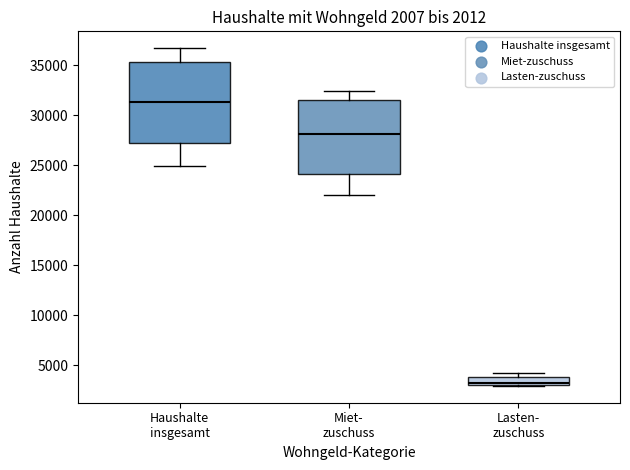

Which box has the lowest median line?

Lasten- zuschuss